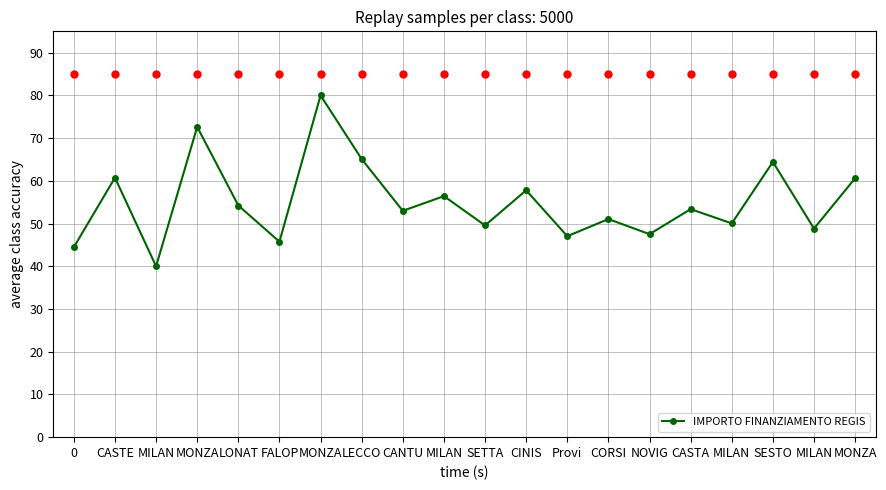

What is the ratio of the value at MILAN to the value at 0?

0.9